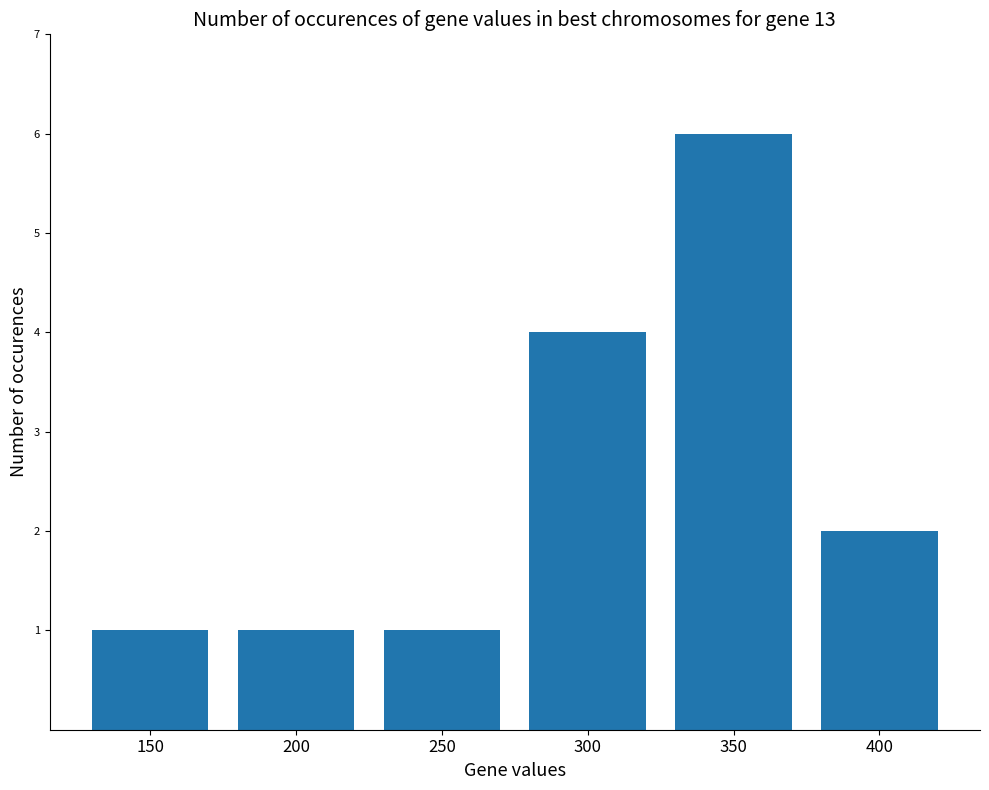

What is the difference between the maximum and minimum values?

5